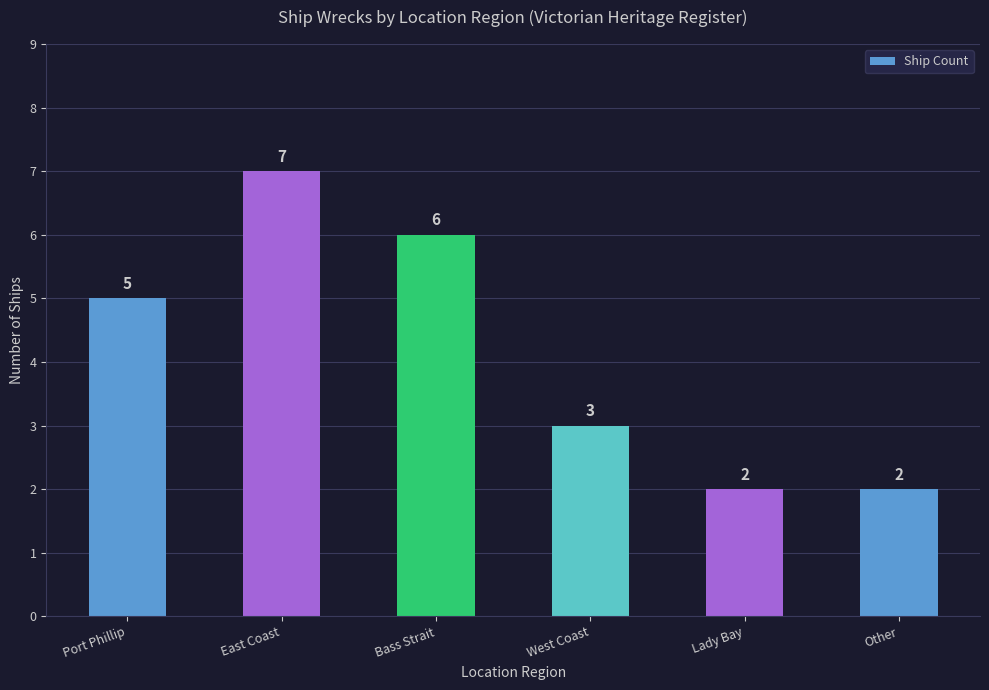

What is the sum of all values?

25